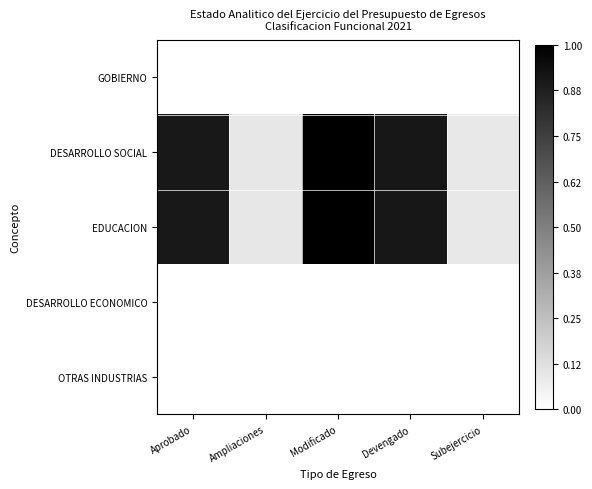

At which category is the sum across all series the highest?

Modificado